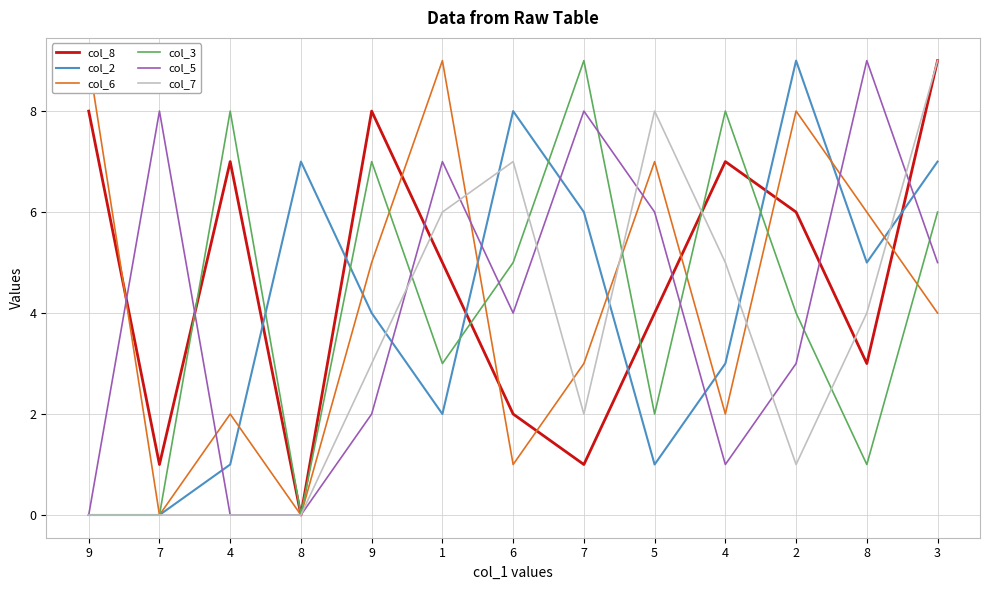

How many values in the col_6 series are below 4?

6